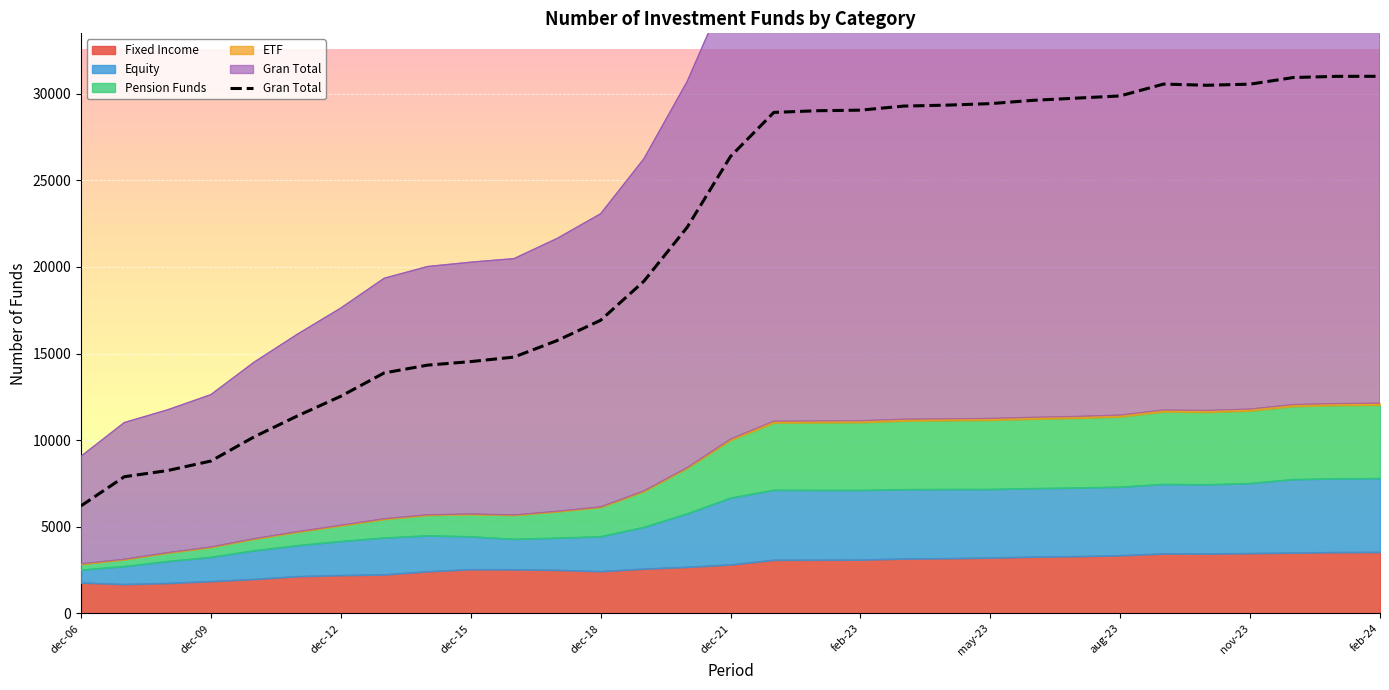

At which category does the chart reach its minimum across all series?

dec-06